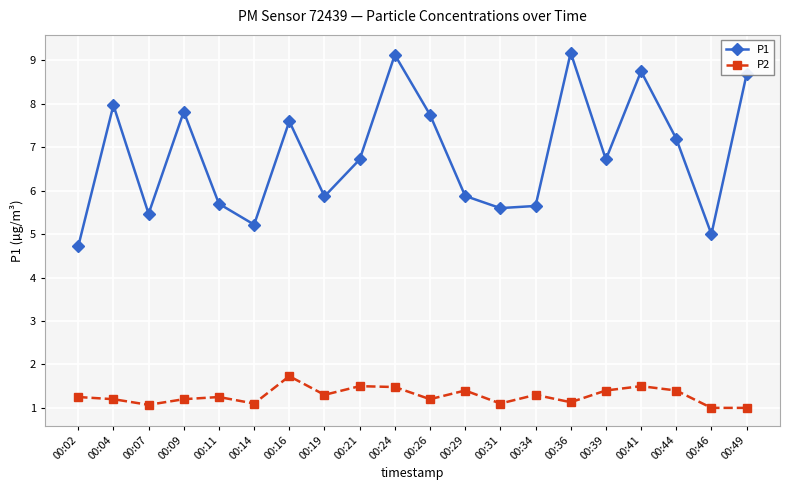

What is the total value across all series at 00:49?

9.7